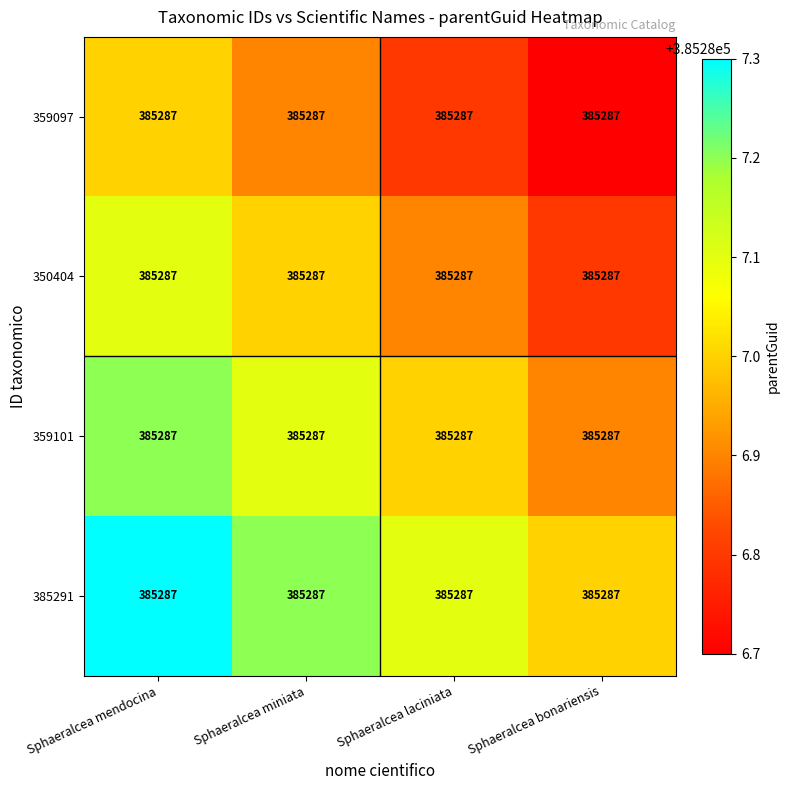

What is the highest value of the 385291 series?

385287.3